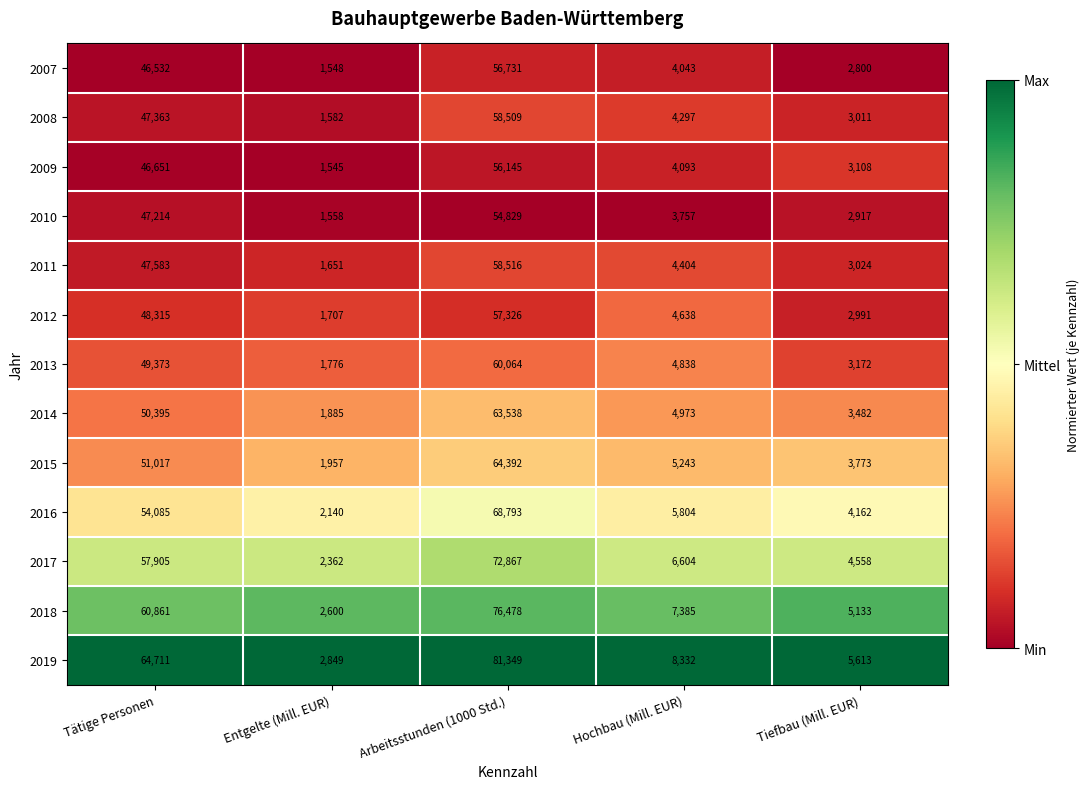

What is the approximate value of 2018 at Hochbau (Mill. EUR), to the nearest 50?

7400